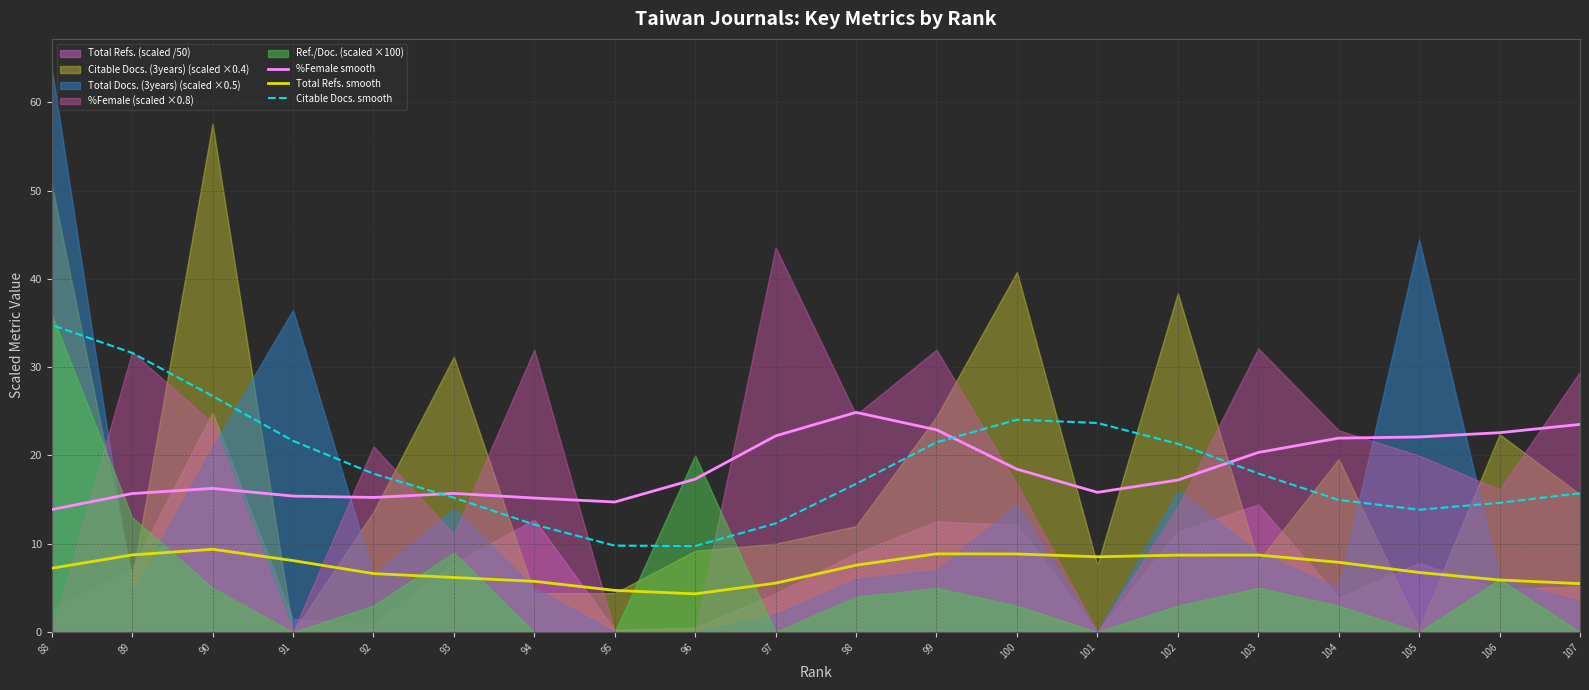

In %Female smooth, how many points are higher than both neighbors (excluding endpoints)?

3